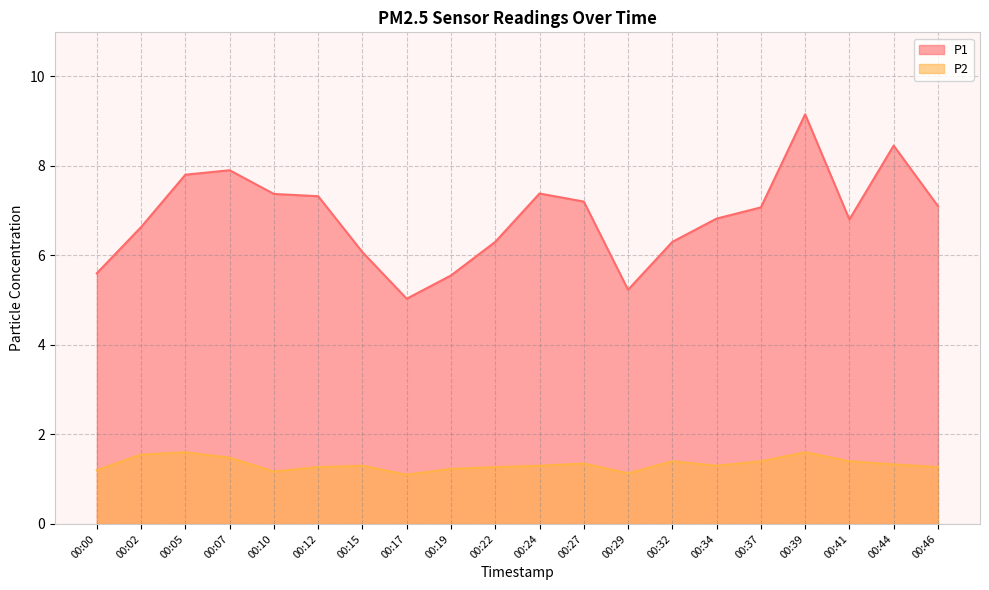

Is the value of P2 at 00:34 greater than the value of P1 at 00:46?

No